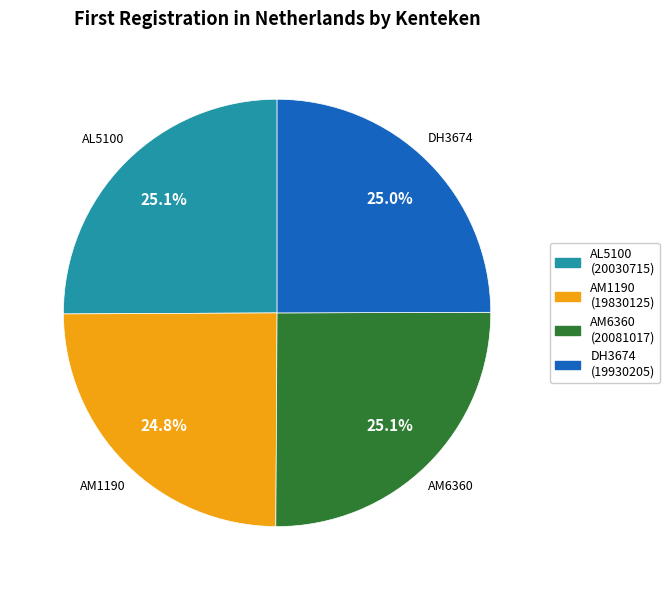

Approximately how many times larger is the value at AL5100 compared to AM6360?

1.0